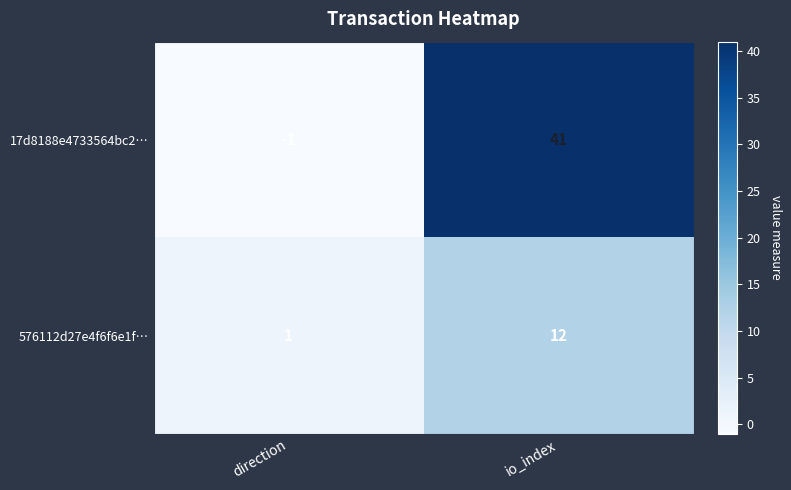

Which series has the widest spread of values?

17d8188e4733564bc2…